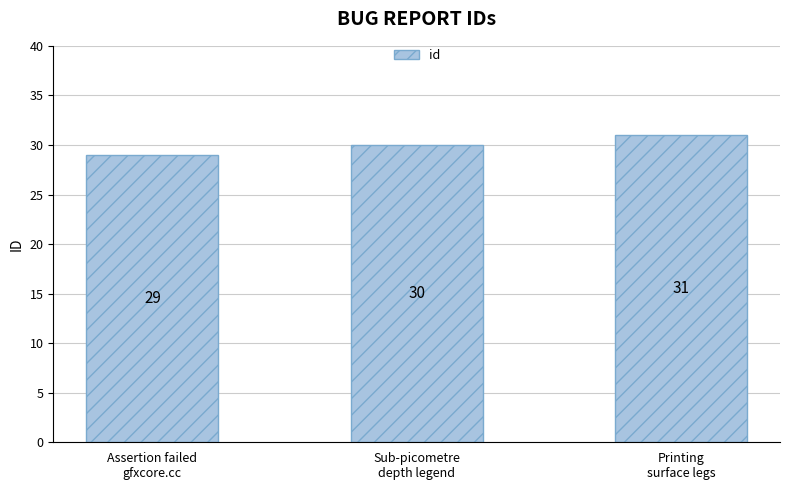

The value at Assertion failed
gfxcore.cc is 15. True or false?

False